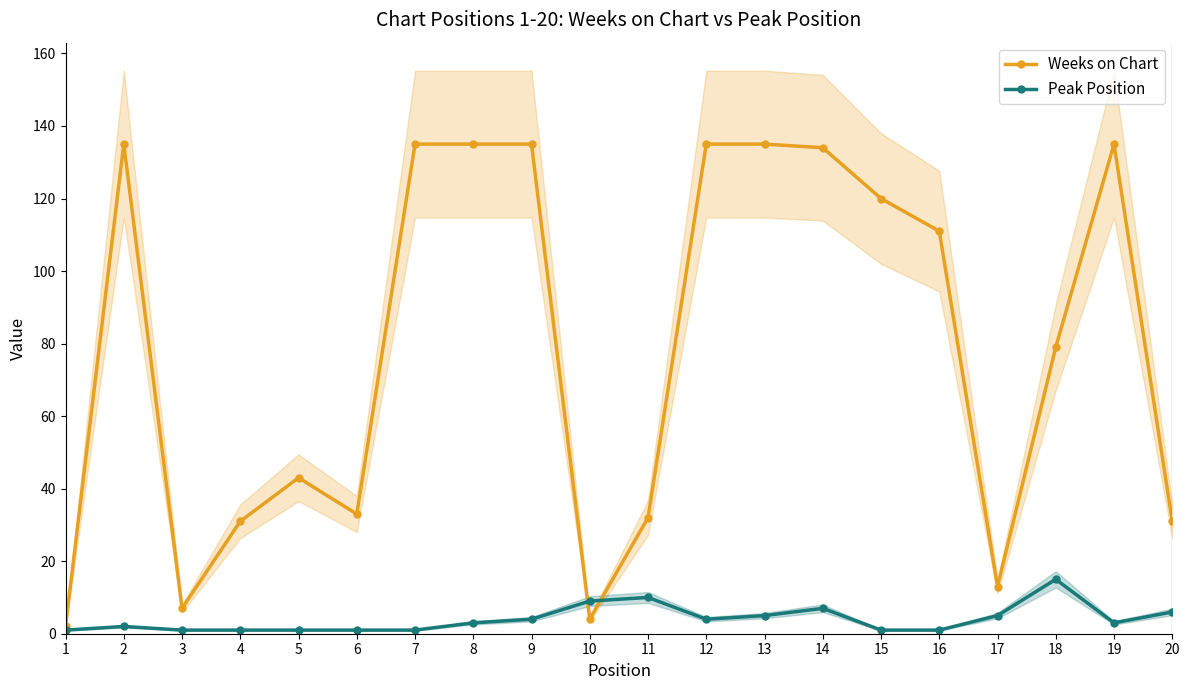

What is the average value of the Peak Position series?

4